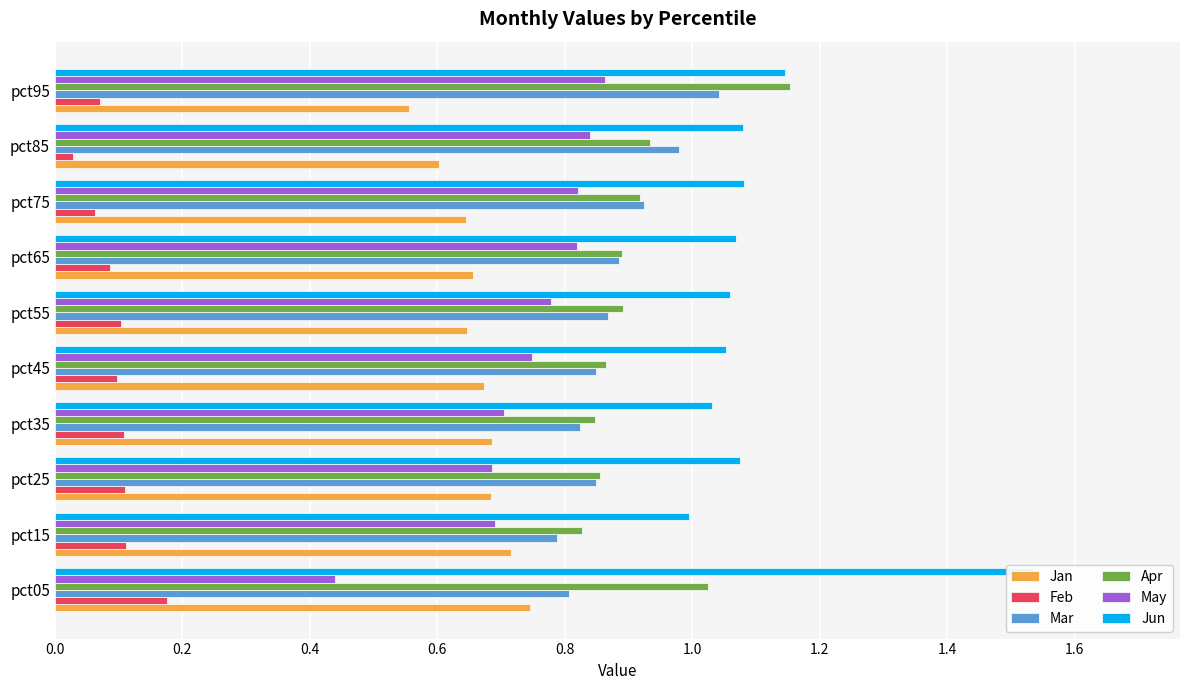

Between pct55 and pct25, which is larger?

pct25